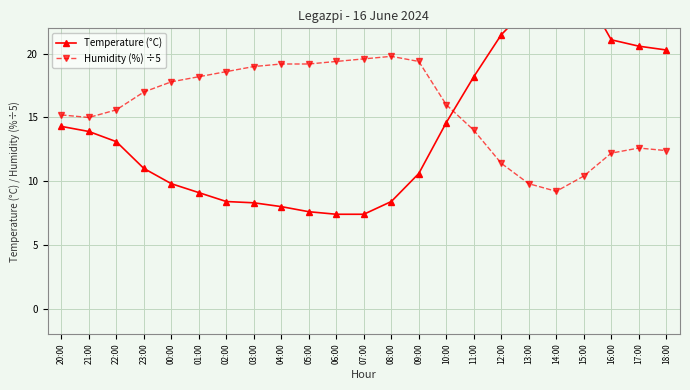

What is the smallest value displayed?

7.4